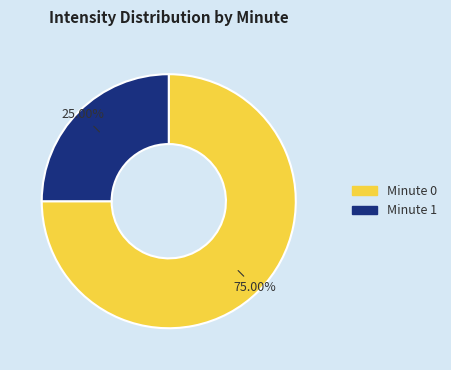

Is there any slice that represents more than half of the pie?

Yes